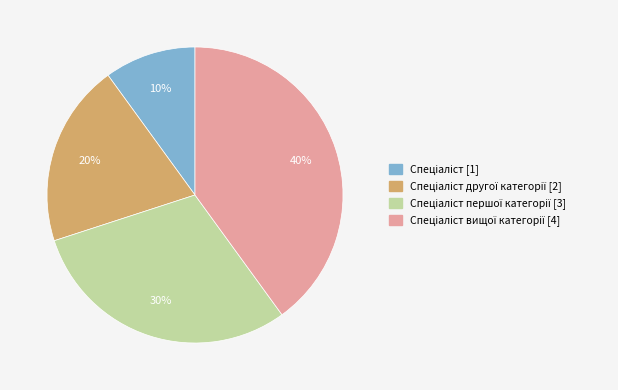

To the nearest percent, what is the average slice percentage?

25%